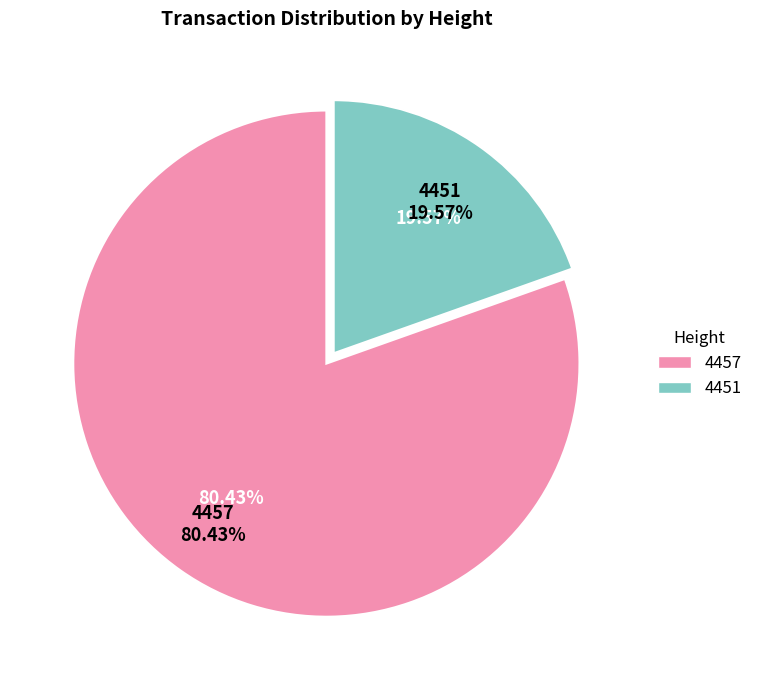

To the nearest percent, what portion does 4457 represent?

80%